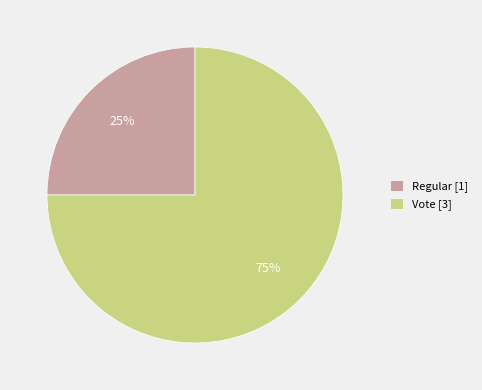

The Vote [3] slice represents 75% of the pie. True or false?

True